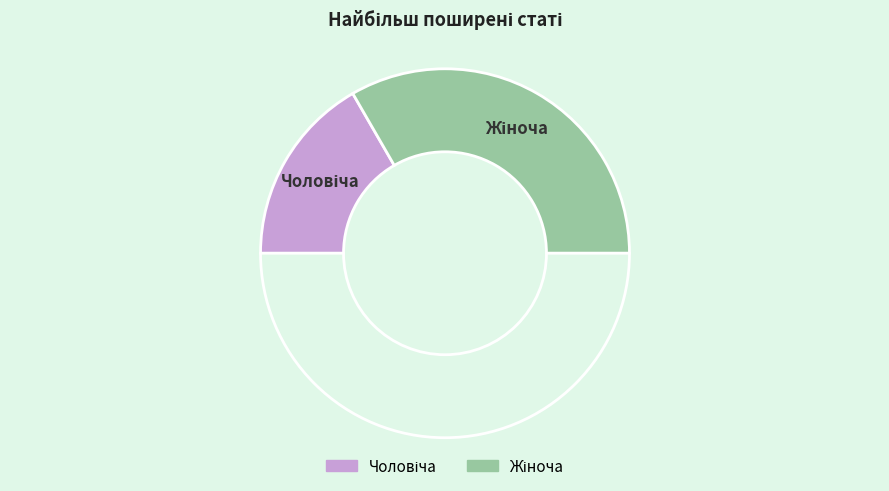

How many segments does this pie chart have?

3